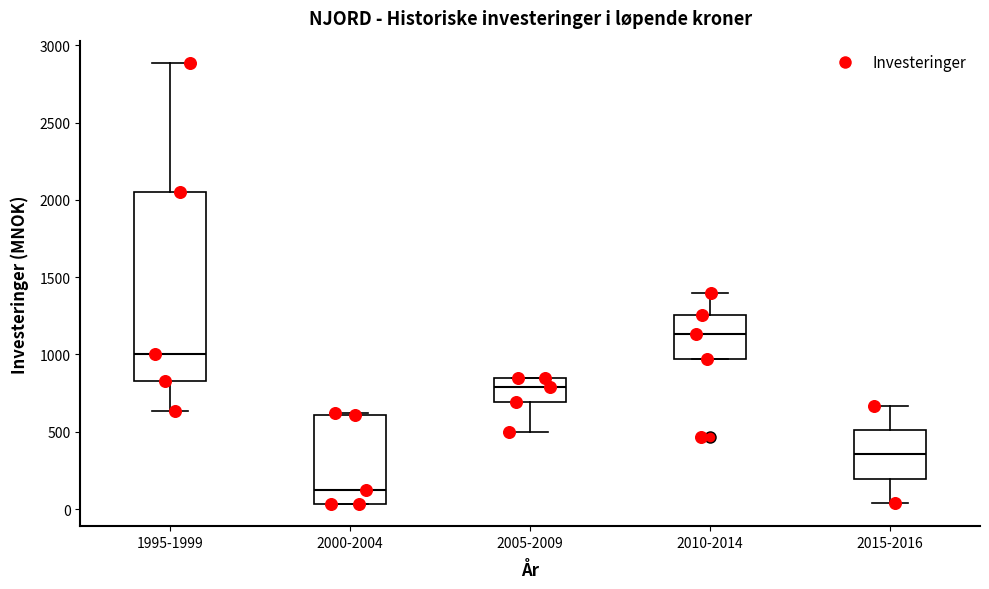

Which box's median line is the lowest?

2000-2004